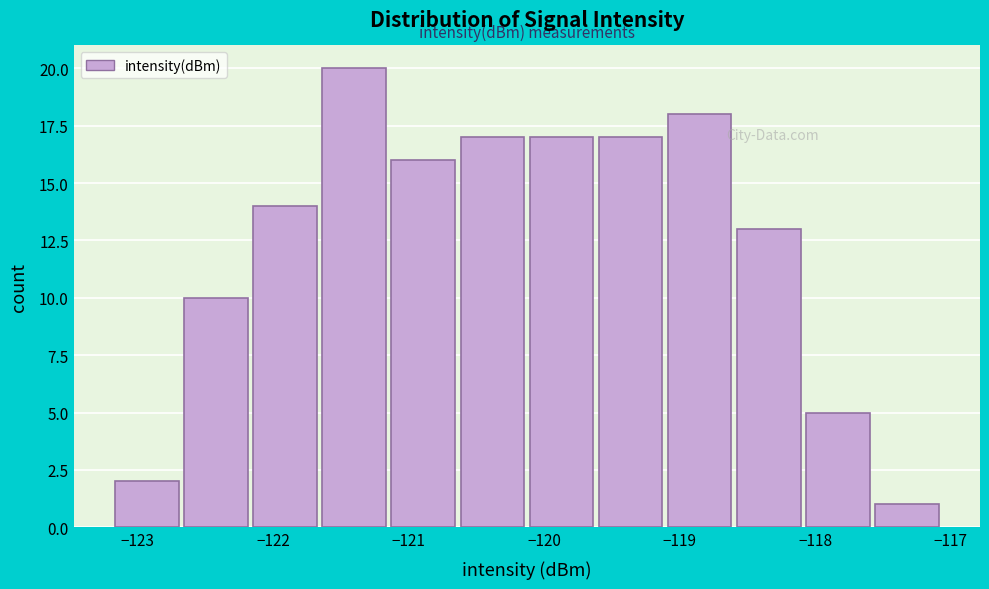

Which range on the x-axis has the tallest bar?

-121.6 to -121.1